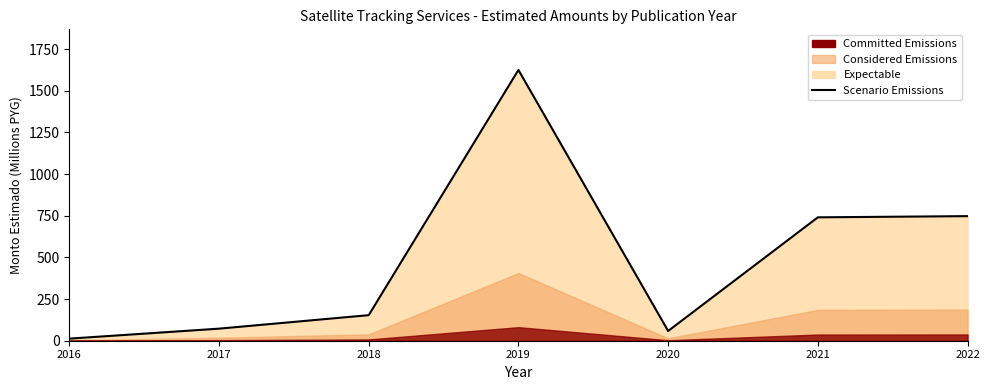

List the labels in order of value, largest first.

2019, 2022, 2021, 2018, 2017, 2020, 2016